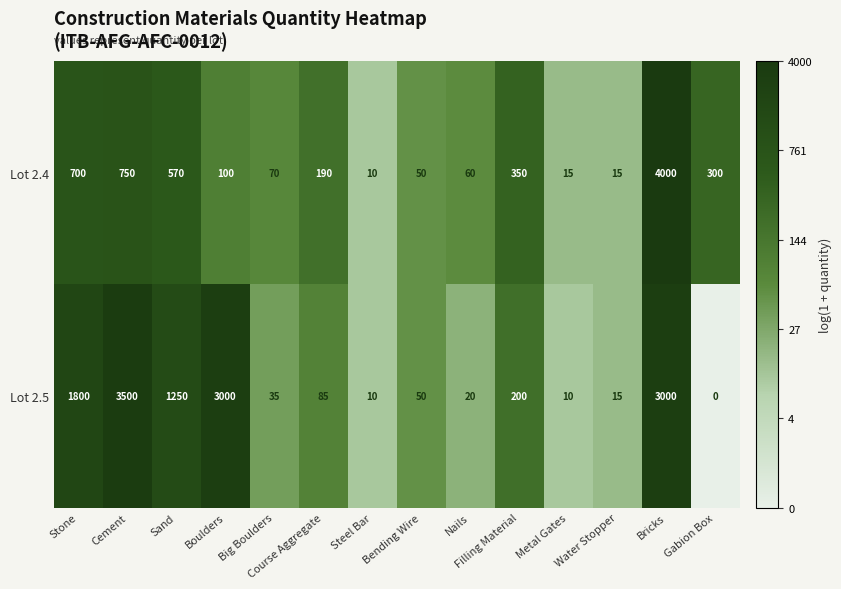

Between Course Aggregate and Filling Material, which series saw the biggest shift?

Lot 2.4